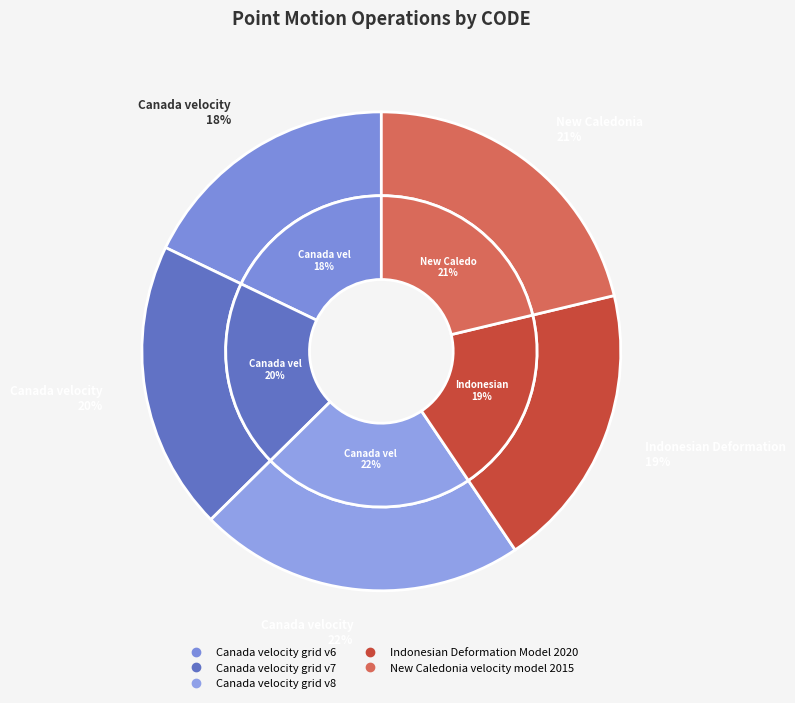

To the nearest percent, what is the difference between the Canada velocity grid v6 and Indonesian Deformation Model 2020 slice percentages?

1%